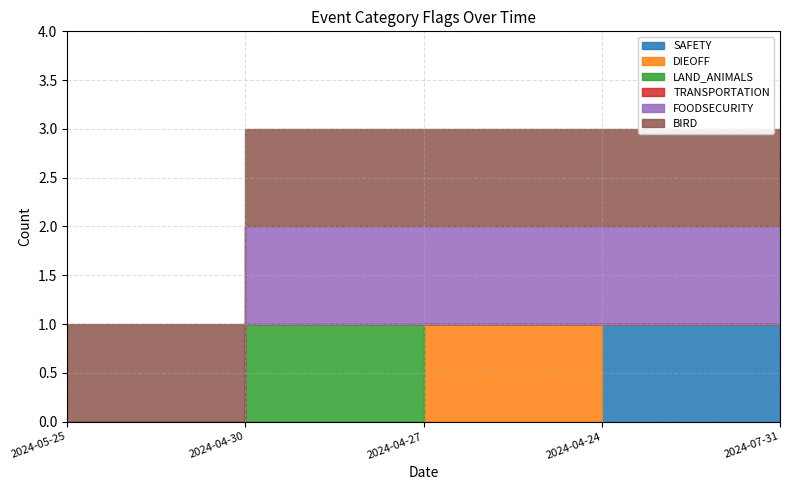

Count the number of categories in the chart.

5